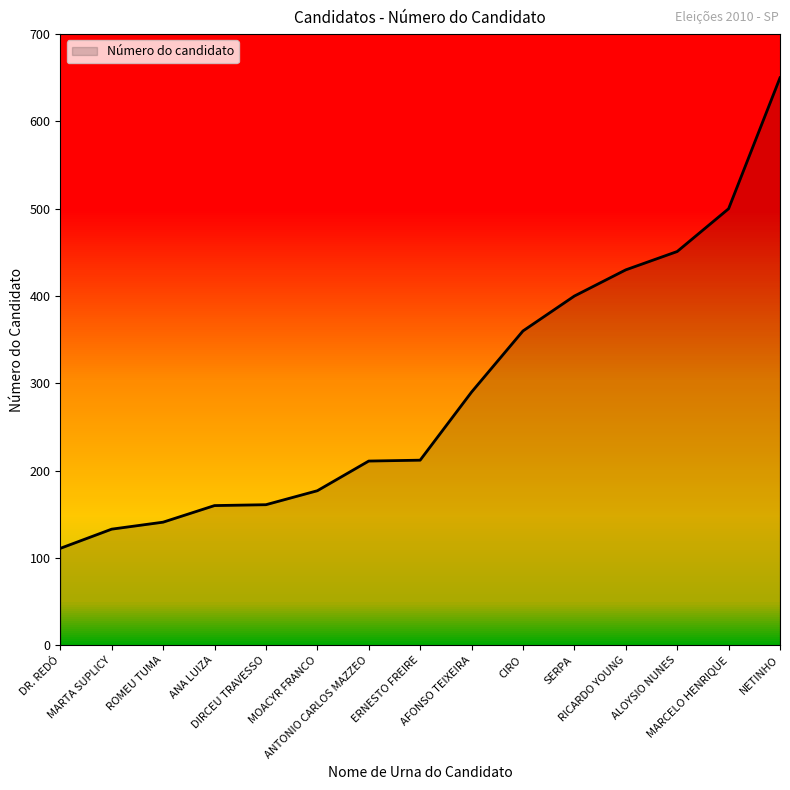

How many lines are shown in the chart?

1